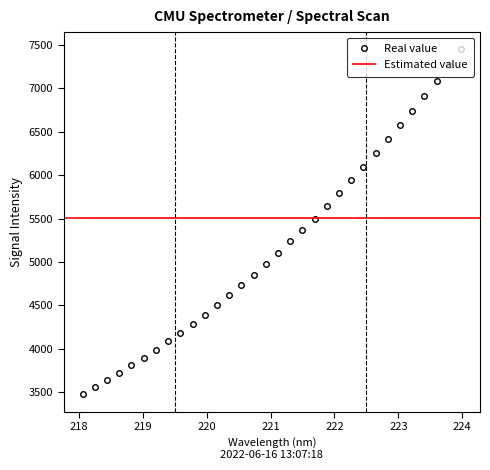

Rank the categories by value from lowest to highest.

218.0596, 218.2508, 218.442, 218.6332, 218.8244, 219.0156, 219.2067, 219.3979, 219.589, 219.7801, 219.9712, 220.1623, 220.3533, 220.5444, 220.7354, 220.9264, 221.1174, 221.3083, 221.4993, 221.6902, 221.8812, 222.0721, 222.263, 222.4538, 222.6447, 222.8355, 223.0264, 223.2172, 223.408, 223.5987, 223.7895, 223.9802